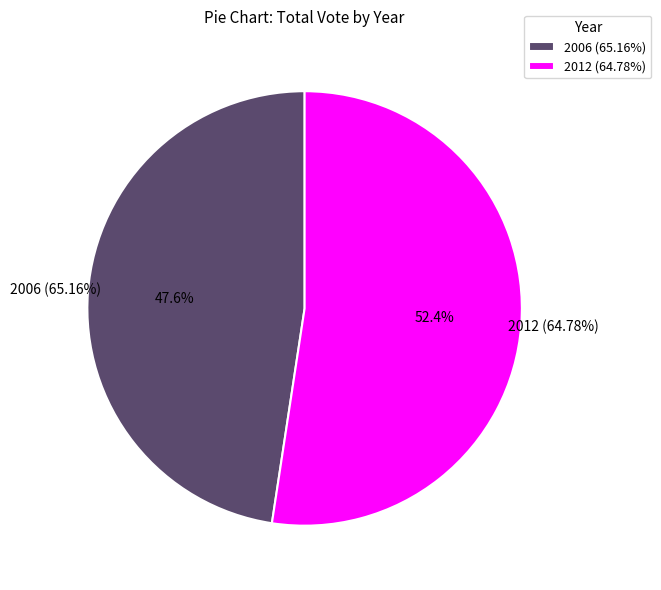

How many slices are in this pie chart?

2